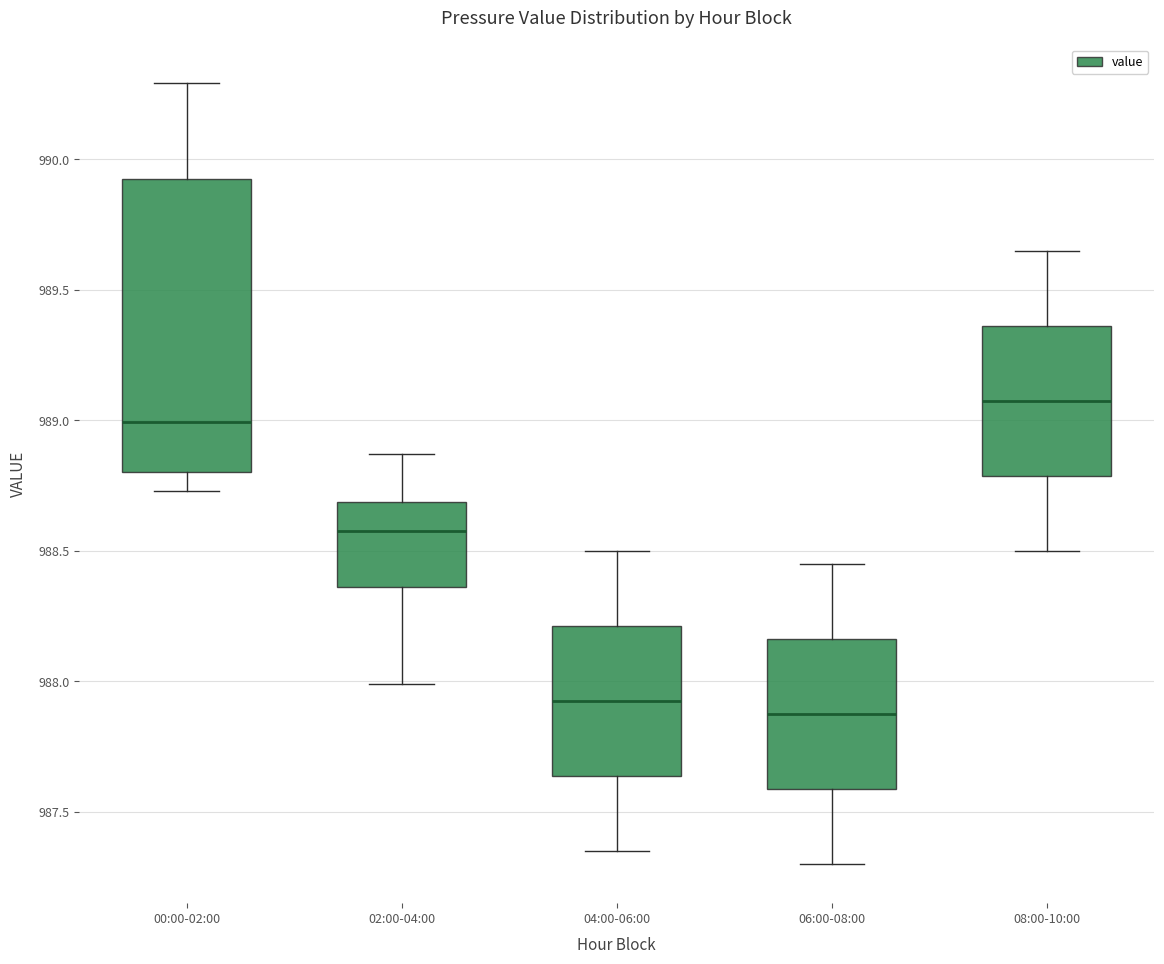

Reading left to right, read every box against the y-axis: the position of its median line, the range the box covers, and the ends of its whiskers. The values are not printed on the chart, so give them approximately, as read against the axis.

00:00-02:00: median 989.00, box 988.80 to 989.95, whiskers 988.75 to 990.30
02:00-04:00: median 988.60, box 988.35 to 988.70, whiskers 988.00 to 988.85
04:00-06:00: median 987.95, box 987.65 to 988.20, whiskers 987.35 to 988.50
06:00-08:00: median 987.90, box 987.60 to 988.15, whiskers 987.30 to 988.45
08:00-10:00: median 989.10, box 988.80 to 989.35, whiskers 988.50 to 989.65